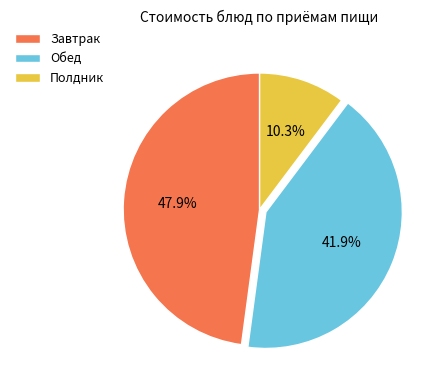

How many slices are in this pie chart?

3